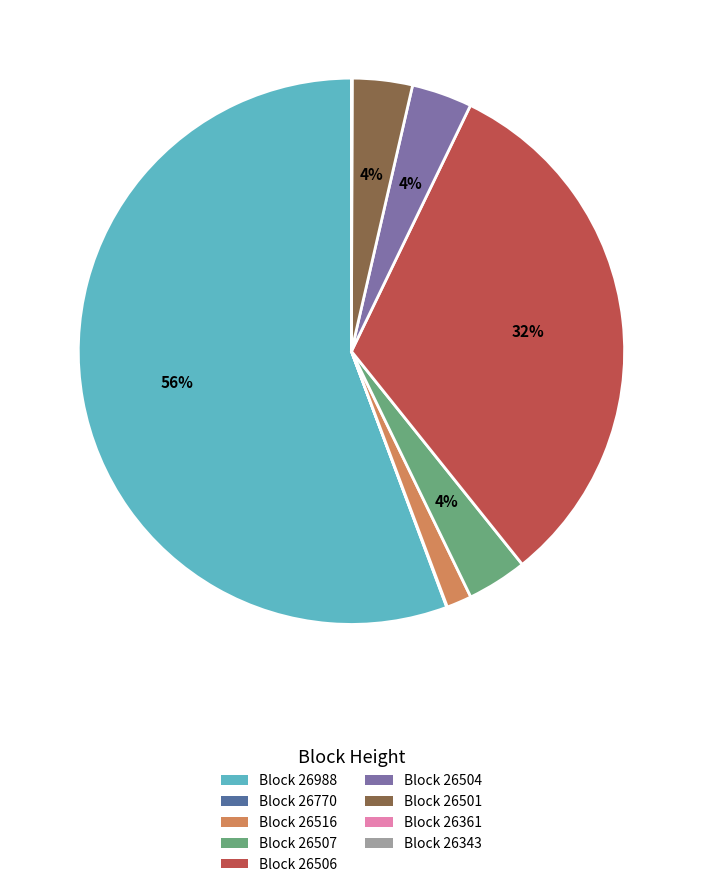

To the nearest percent, what is the combined percentage of Block 26504 and Block 26988?

59%